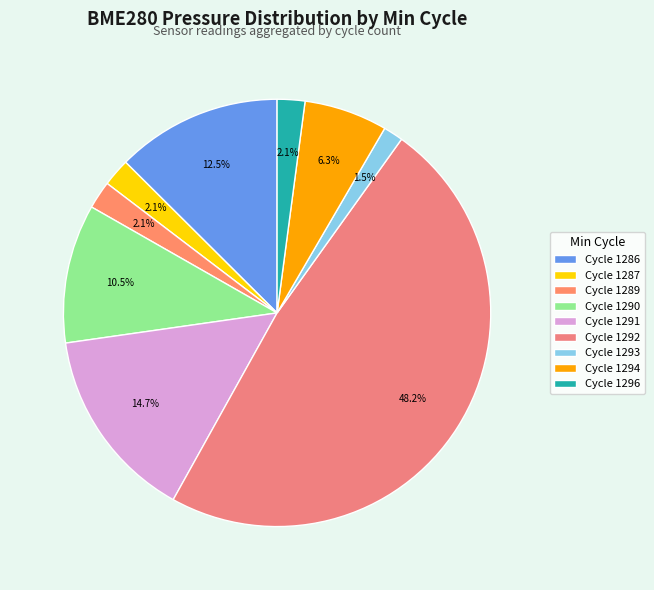

Is there any slice that represents more than half of the pie?

No